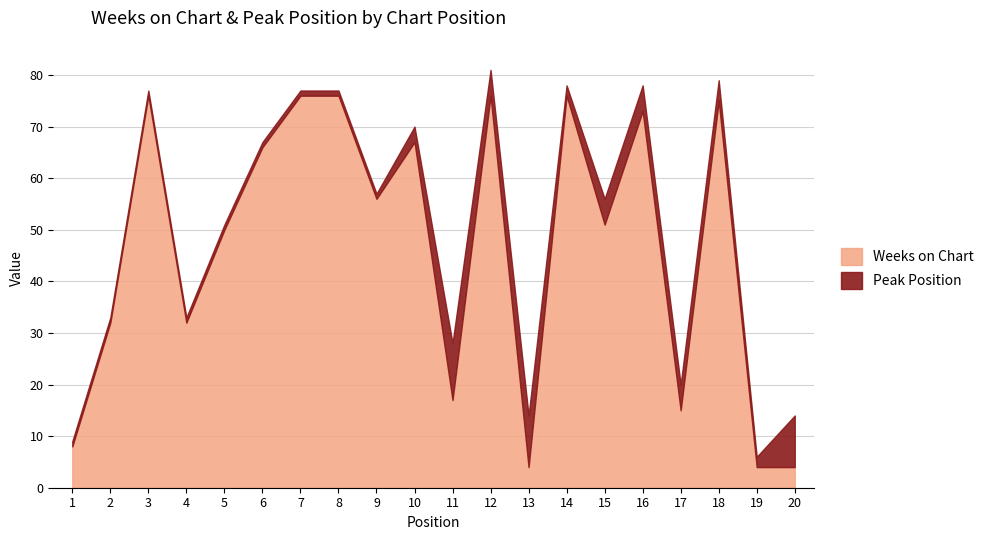

At which category does the data reach its first local peak?

3